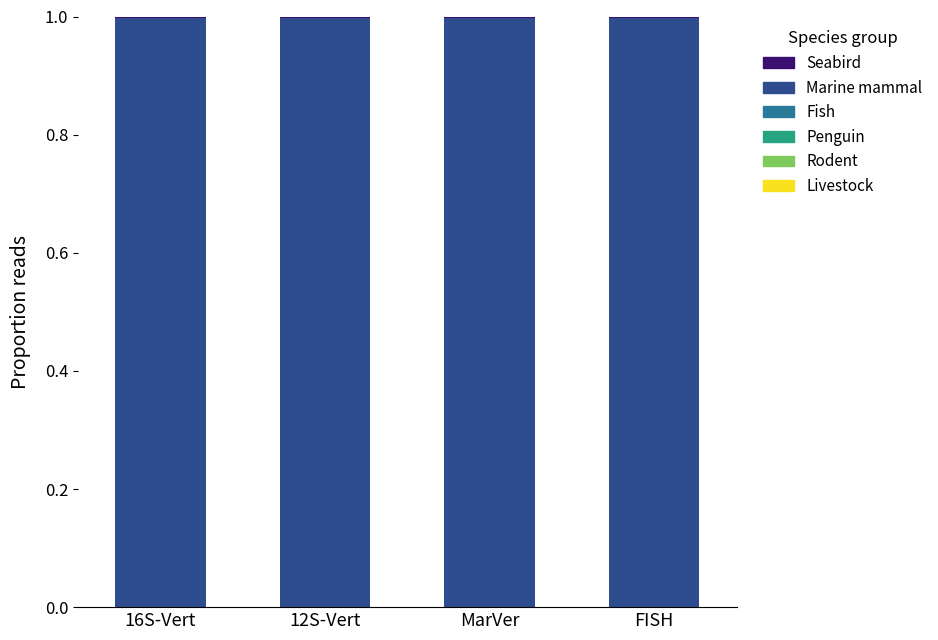

How many distinct data groups are displayed?

6